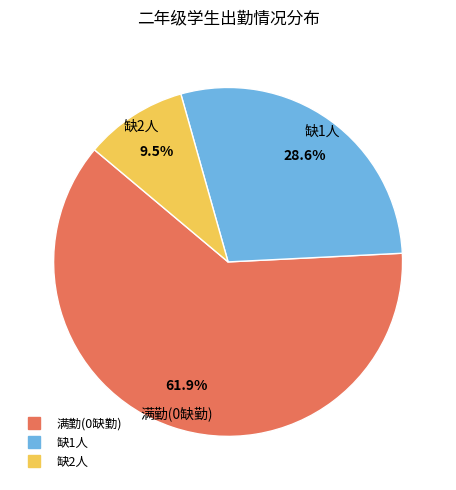

How many segments does this pie chart have?

3